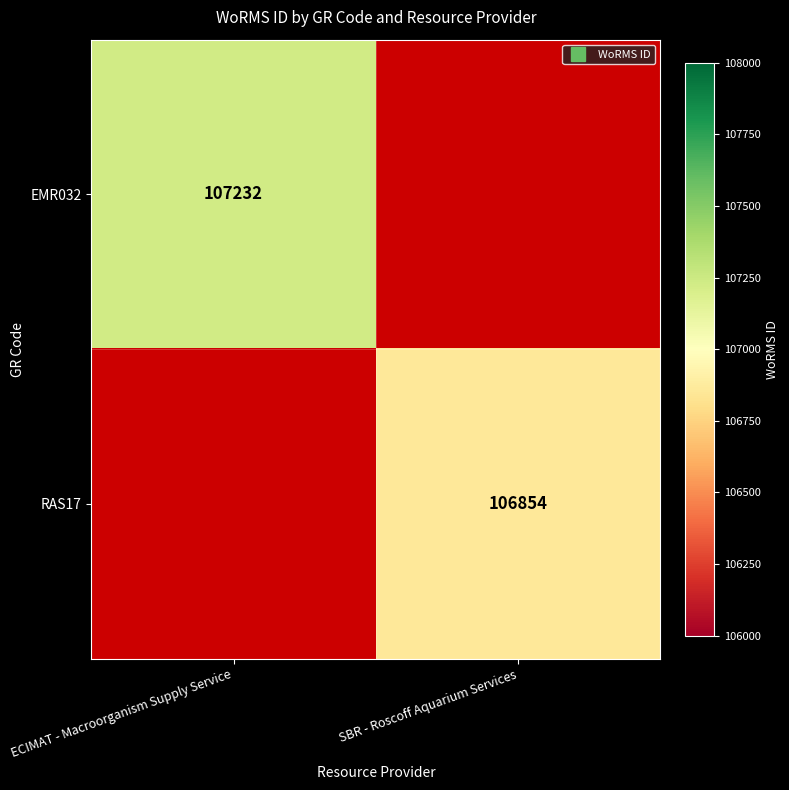

Between SBR - Roscoff Aquarium Services and ECIMAT - Macroorganism Supply Service, which is larger?

ECIMAT - Macroorganism Supply Service